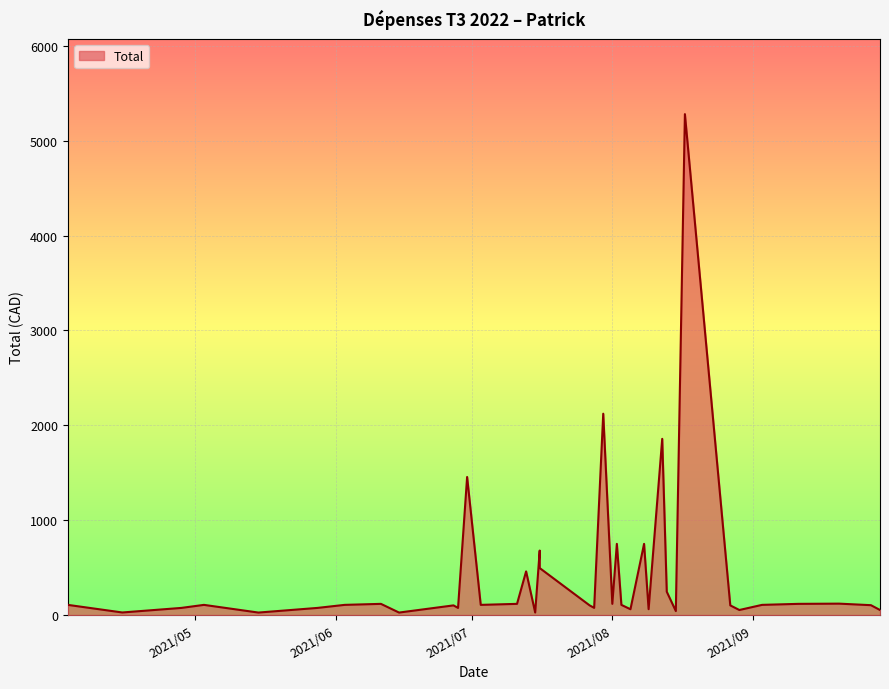

How many interior local peaks (higher than both neighbors) does the data have?

12